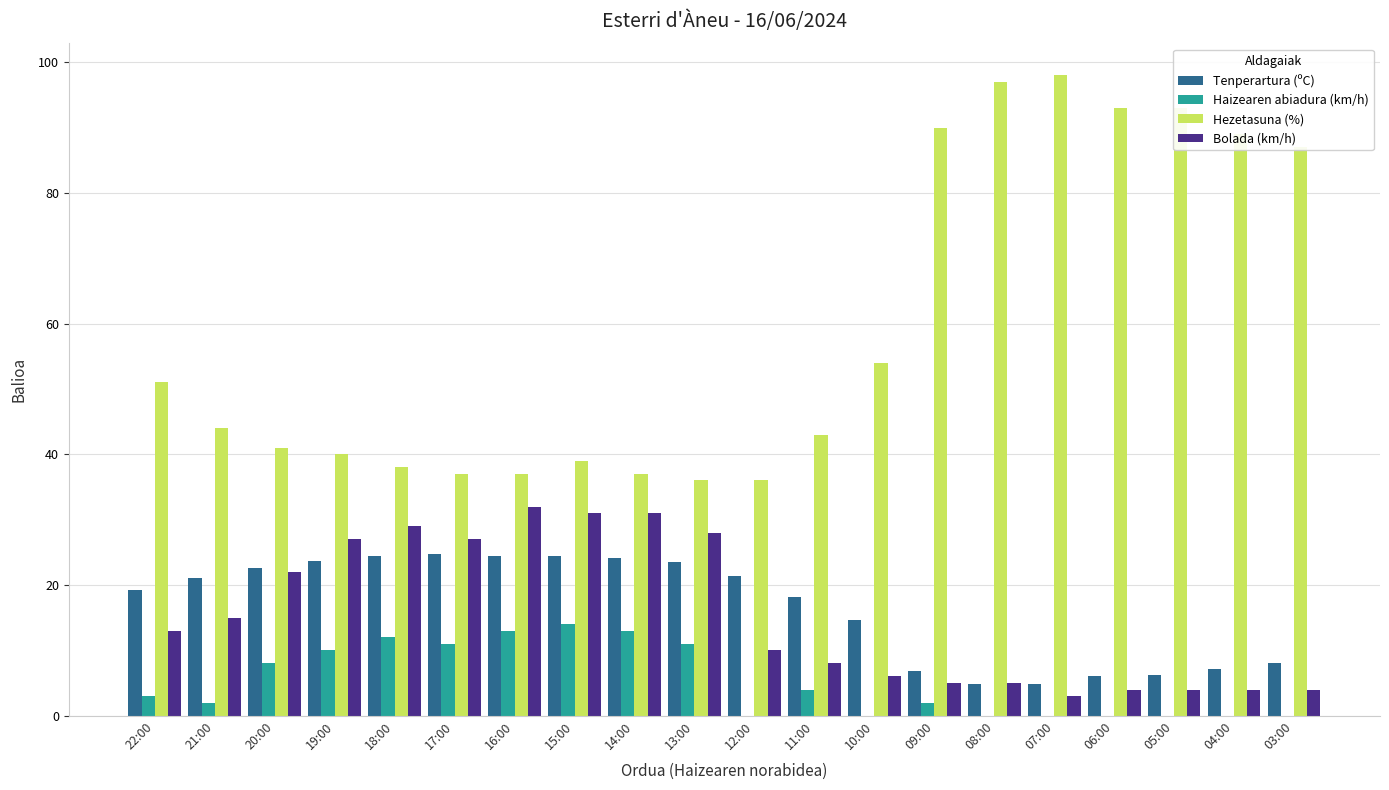

Count the number of categories in the chart.

20